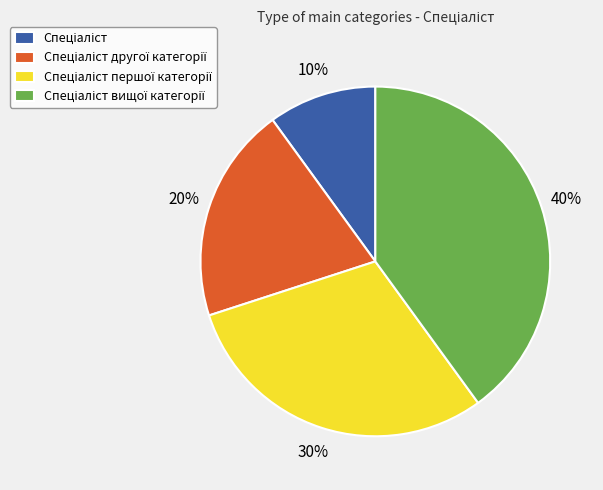

Is there a majority slice in this chart?

No